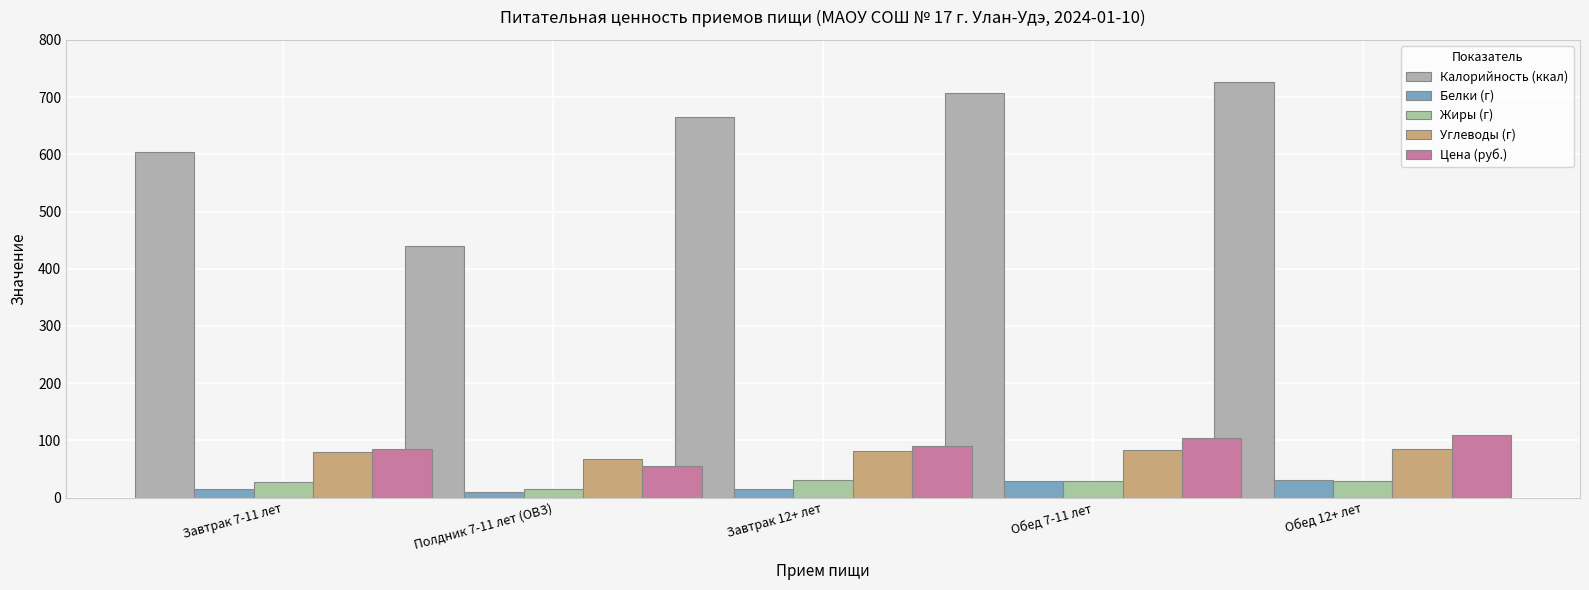

Which series changed the most between Завтрак 7-11 лет and Полдник 7-11 лет (ОВЗ)?

Калорийность (ккал)